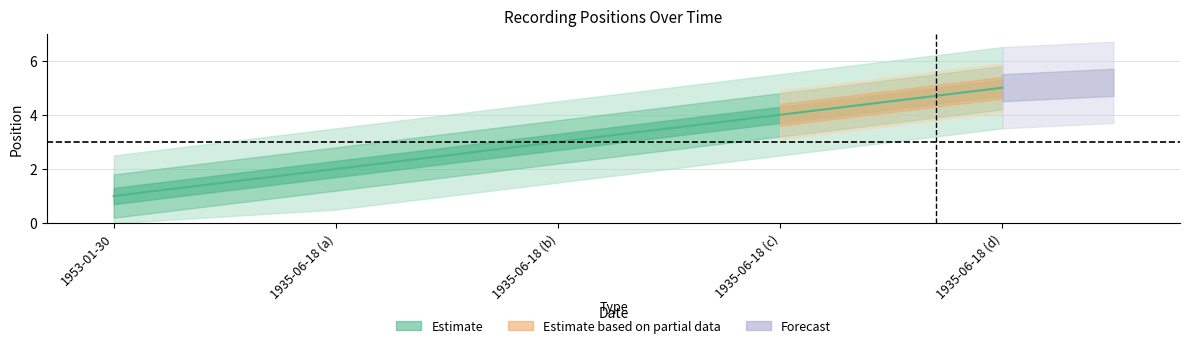

How many values are below 3?

2